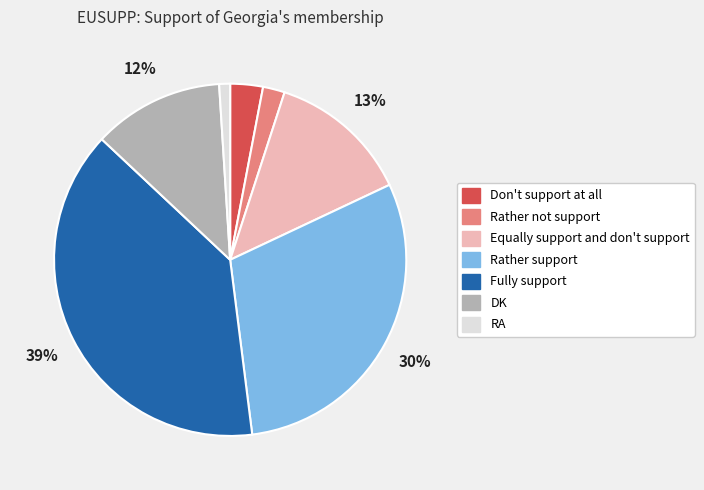

How many slices are in this pie chart?

7